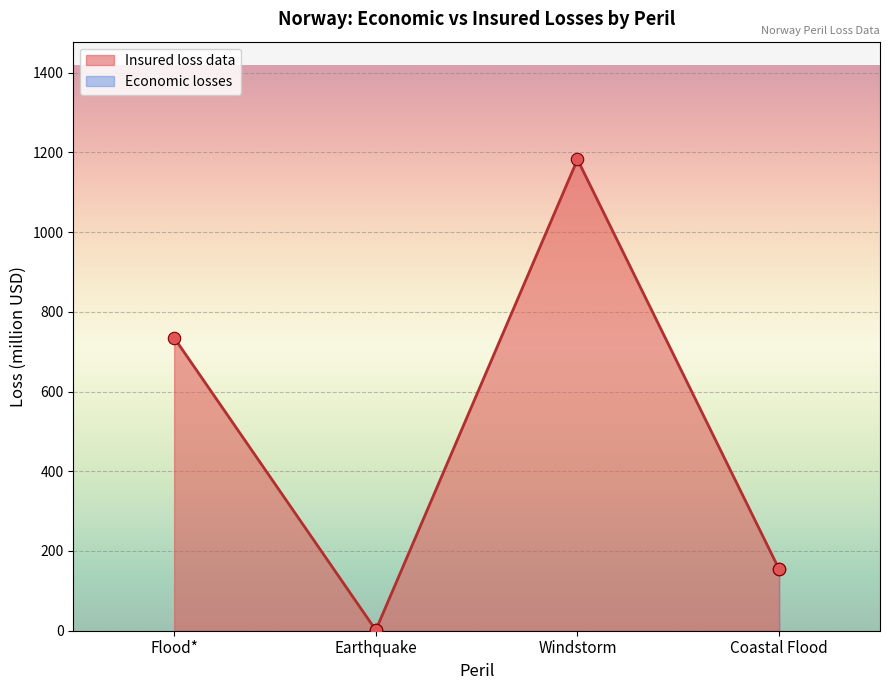

What is the change in value from Flood* to Earthquake?

-733.5